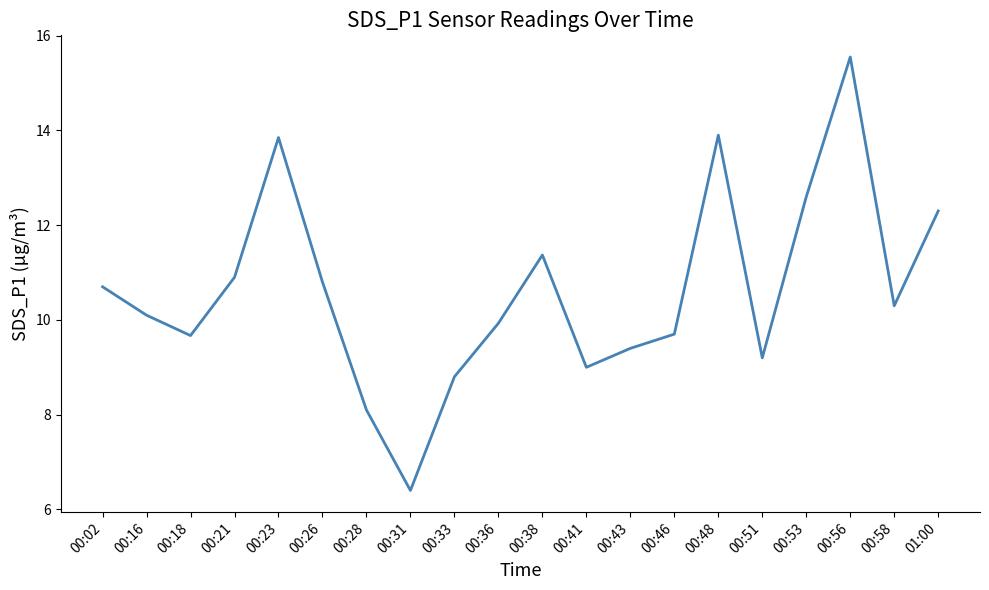

Where does the data first go above 10?

00:02